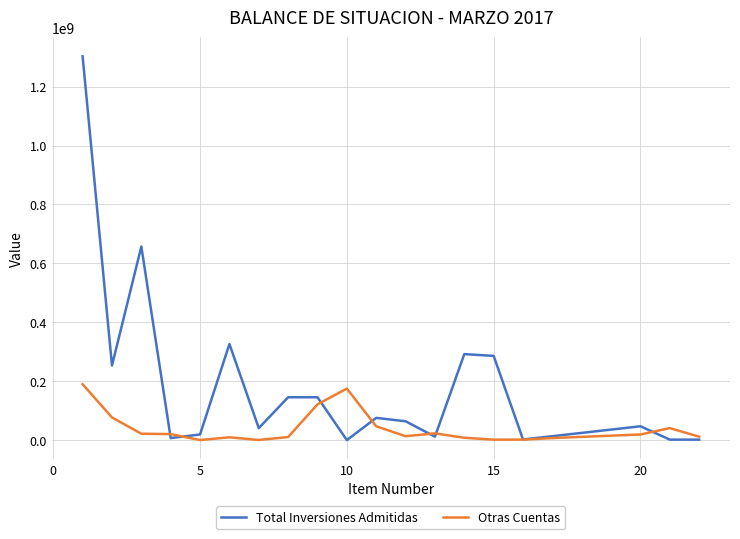

What is the difference between the second highest and second lowest values in the Total Inversiones Admitidas series?

655758085.6